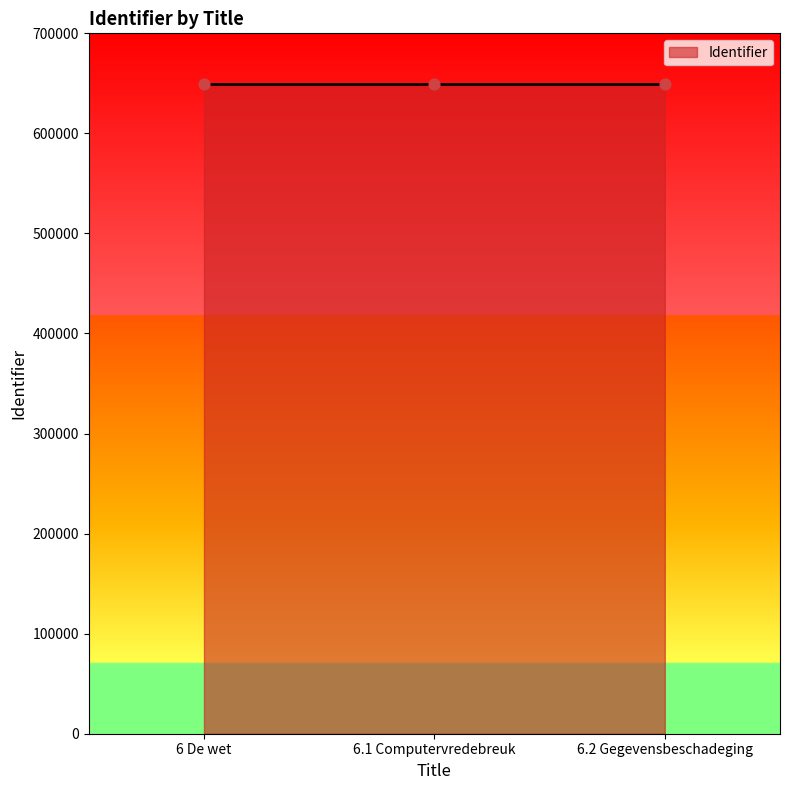

What is the change in value from 6 De wet to 6.2 Gegevensbeschadeging?

+3